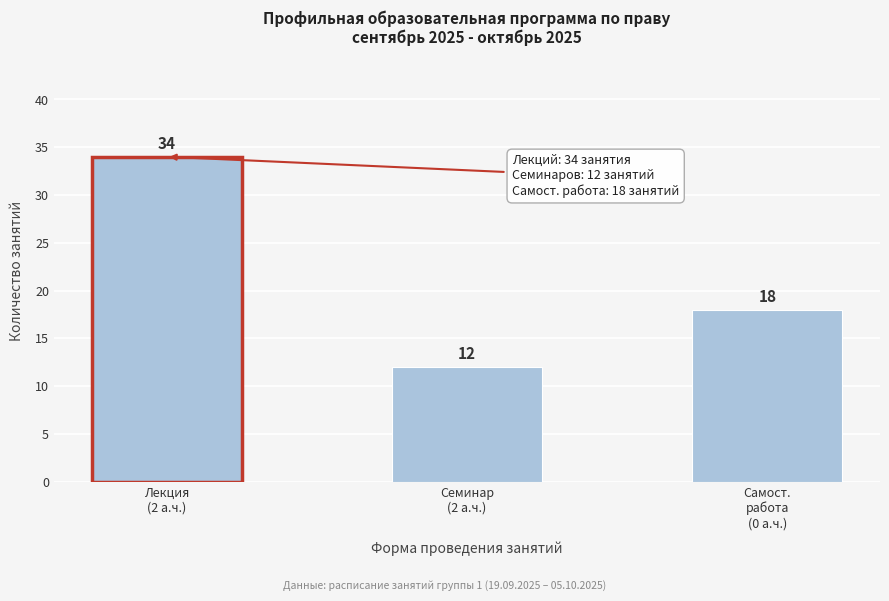

Reading left to right, what are all the values shown in this chart?

34	12	18